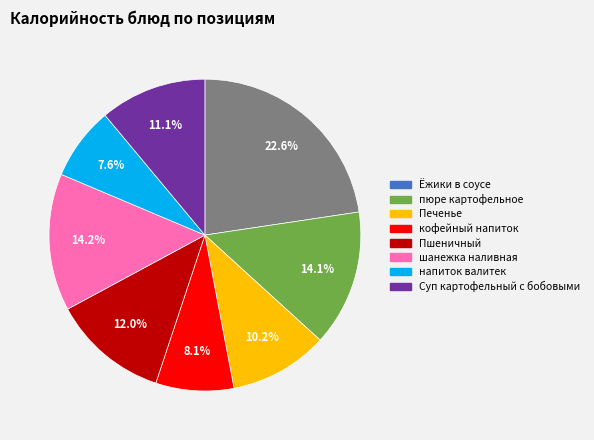

To the nearest percent, what is the difference between the largest and smallest slice percentages?

15%